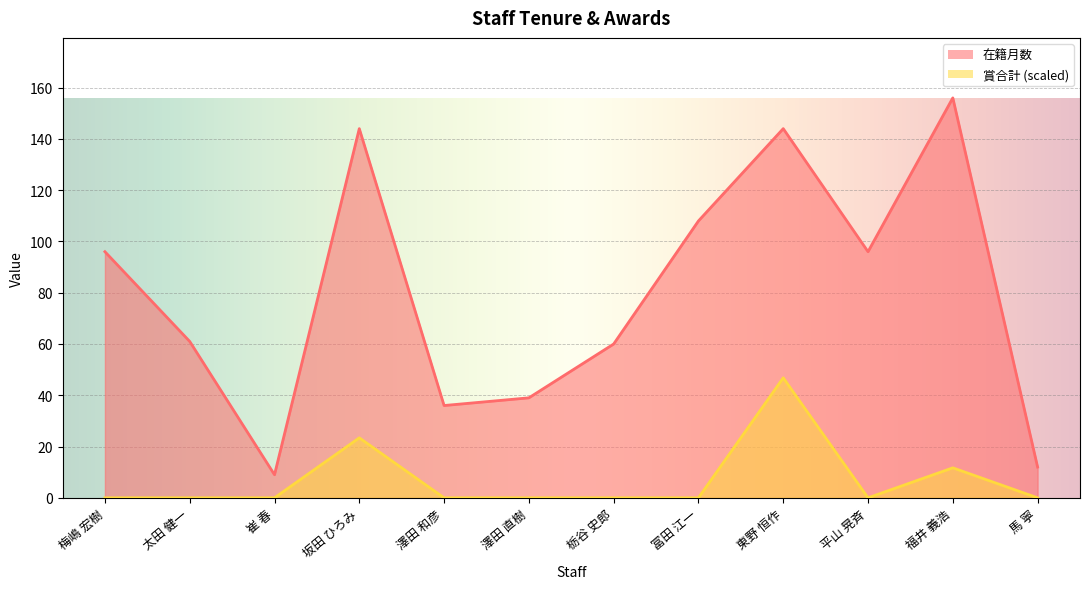

The value of 在籍月数 at 馬 寧 is 12.0. True or false?

True